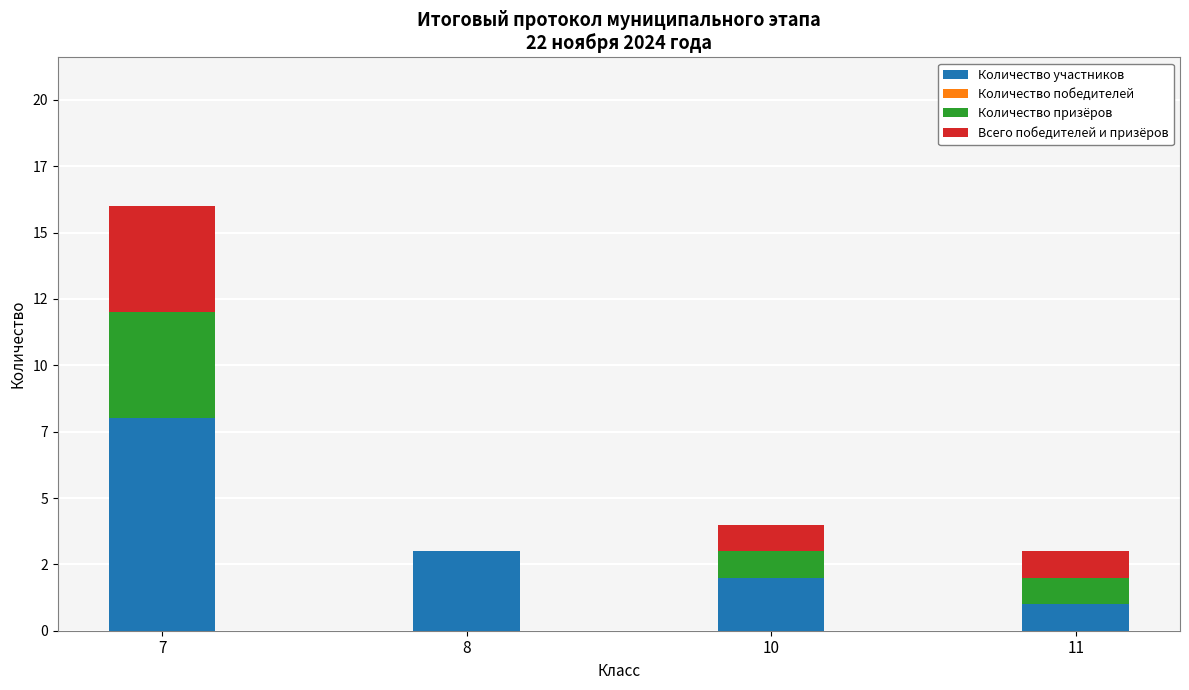

Are the bars horizontal?

No